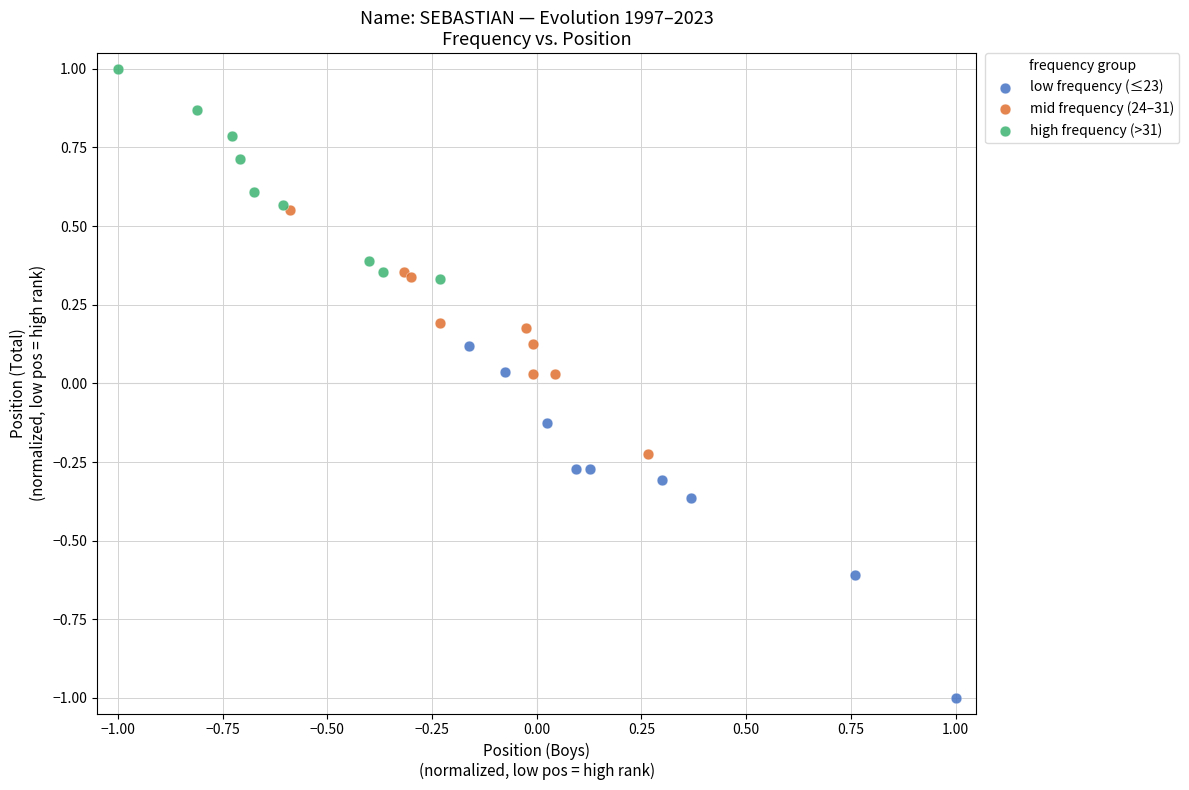

Which series reaches the minimum Y coordinate?

low frequency (≤23)